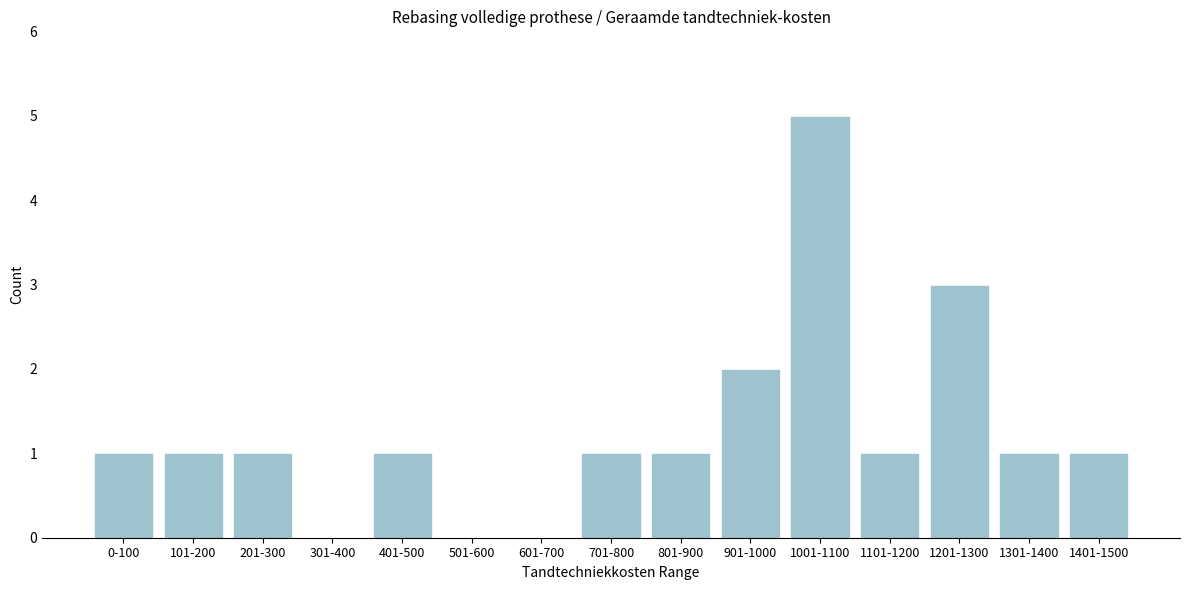

Reading left to right, extract all data points from this chart.

0-100=1	101-200=1	201-300=1	301-400=0	401-500=1	501-600=0	601-700=0	701-800=1	801-900=1	901-1000=2	1001-1100=5	1101-1200=1	1201-1300=3	1301-1400=1	1401-1500=1